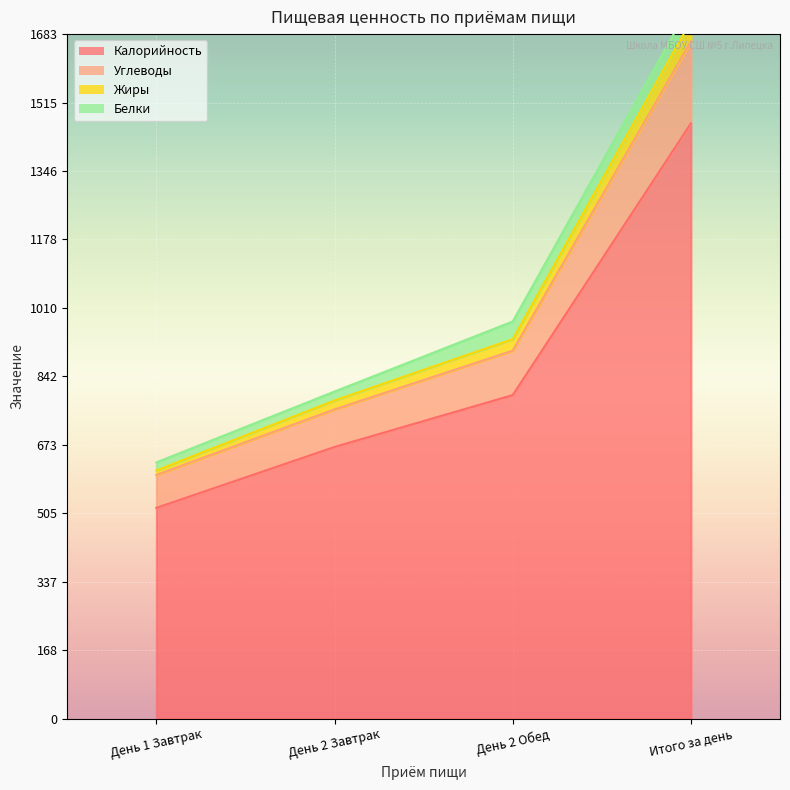

List the labels in order of Углеводы value, largest first.

Итого за день, День 2 Обед, День 2 Завтрак, День 1 Завтрак